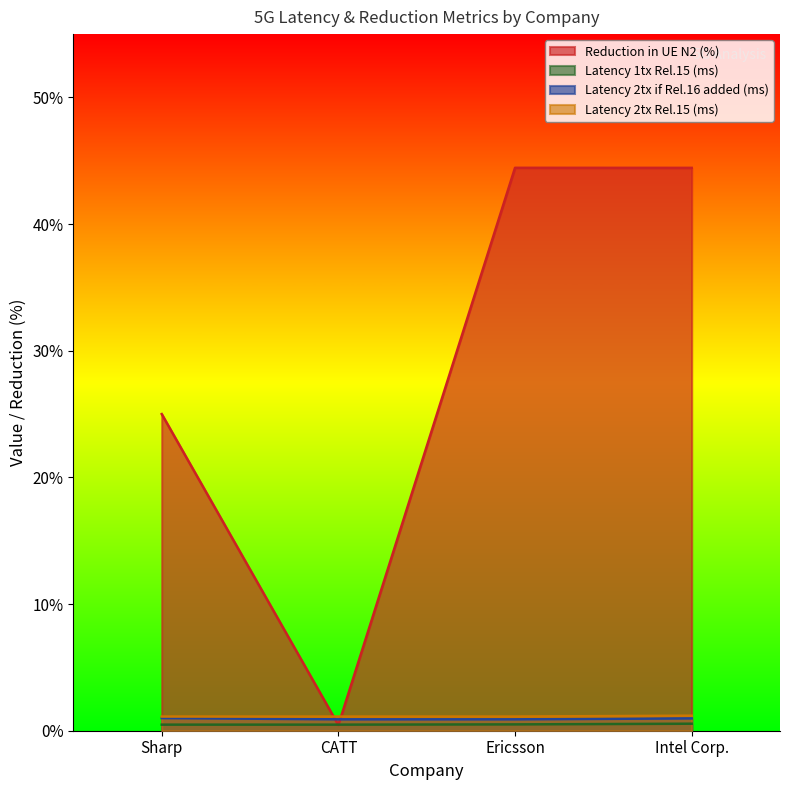

What are all the series names shown in the legend?

Reduction in UE N2 (%), Latency 1tx Rel.15 (ms), Latency 2tx if Rel.16 added (ms), Latency 2tx Rel.15 (ms)